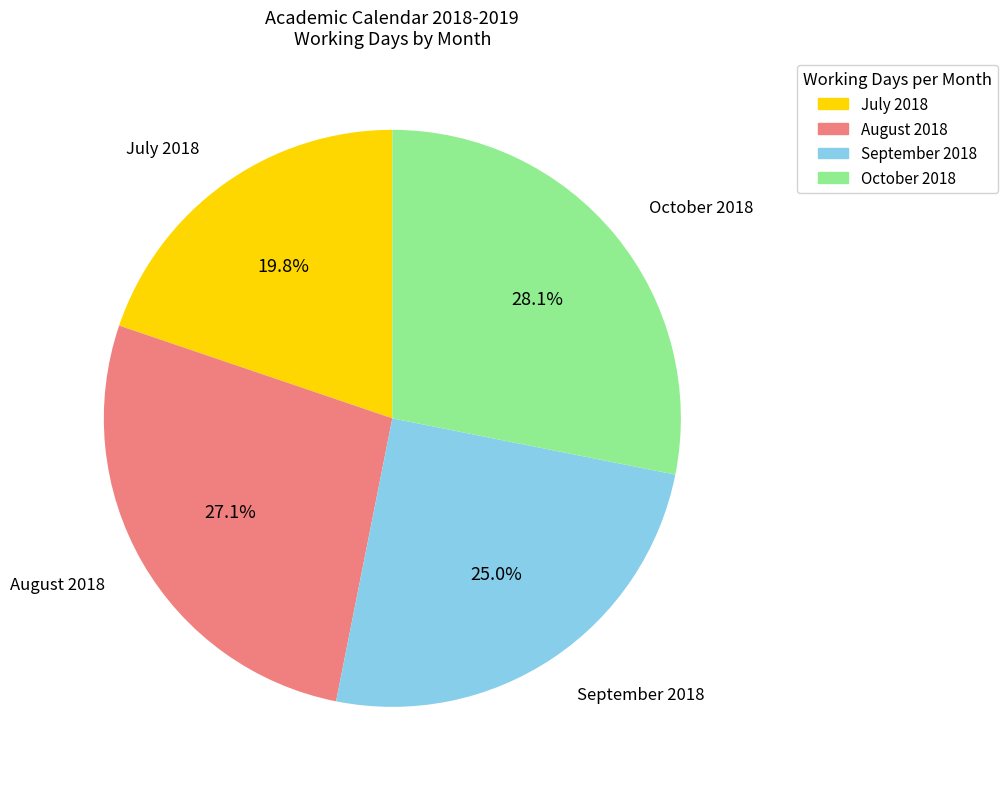

How much of the chart is everything except August 2018?

72.9%